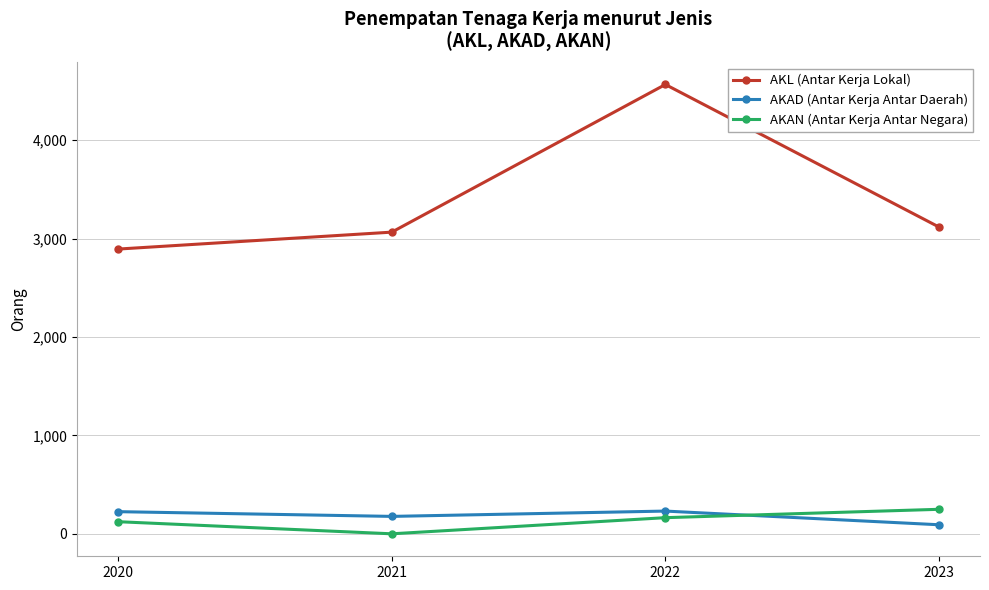

What is the total value across all series at 2021?

3242